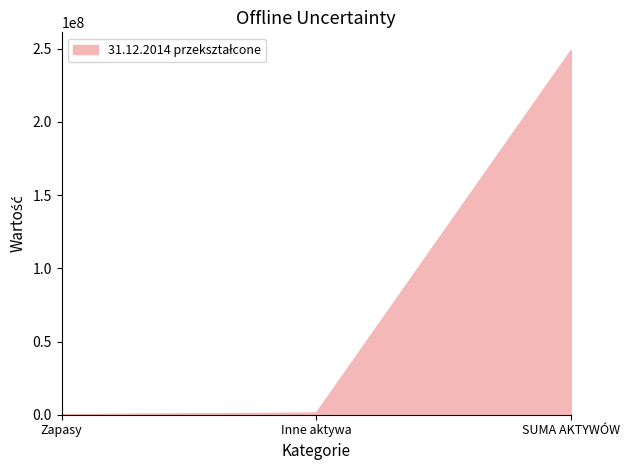

What is the greatest value displayed?

248700589